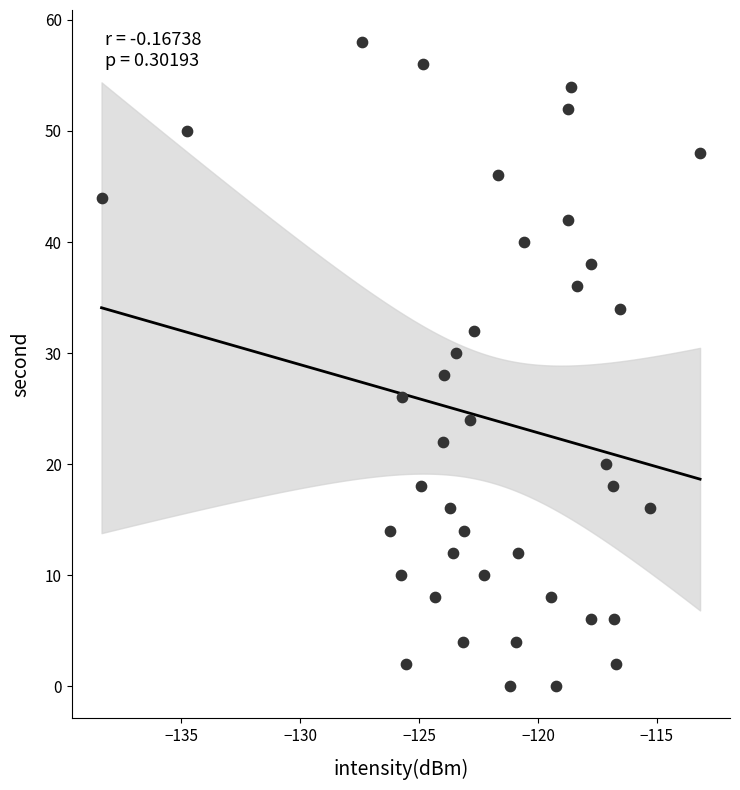

What is the range of Y values (max minus min)?

58